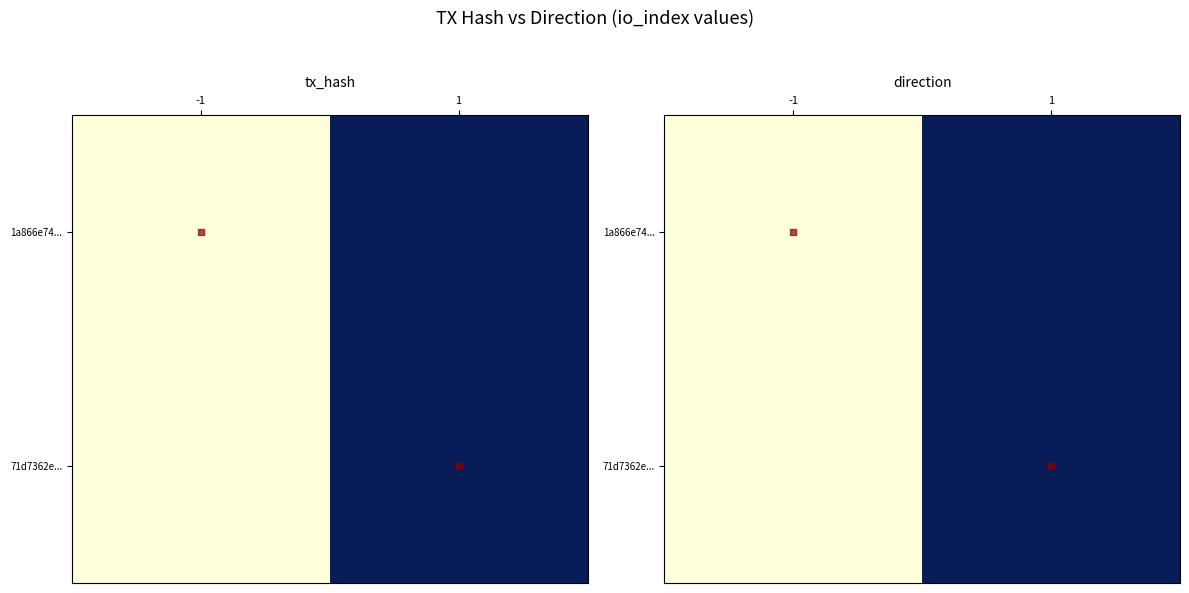

Rank the series at -1 from lowest to highest value.

1a866e74..., 71d7362e...